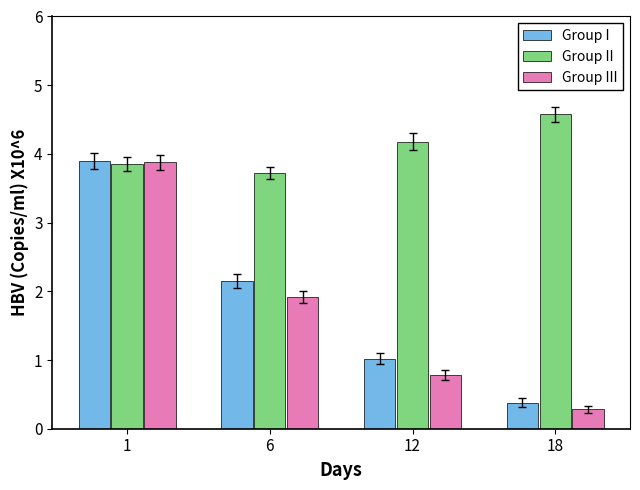

Which series has the largest range (max minus min)?

Group III